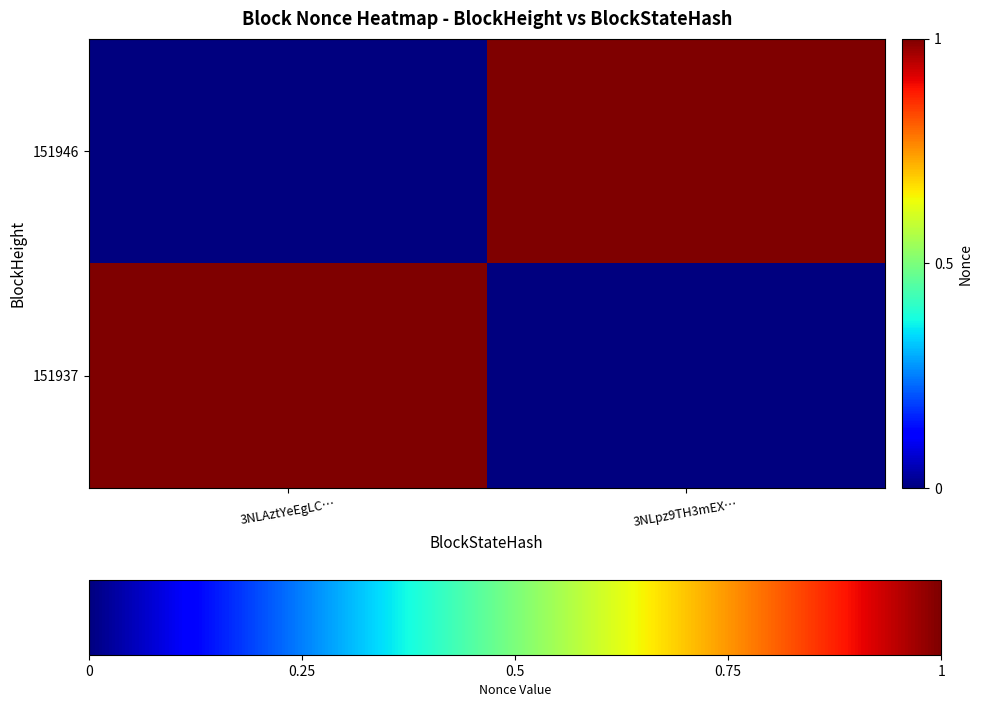

Which series has the widest spread of values?

151946